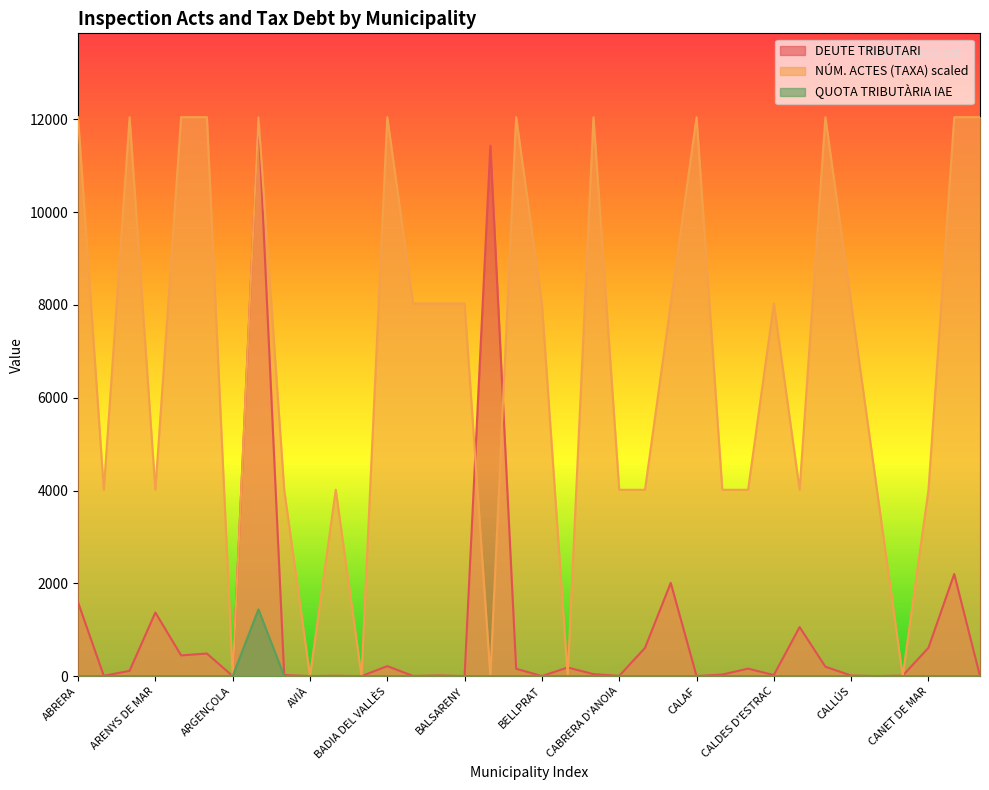

At how many categories does at least one series exceed 10629?

13